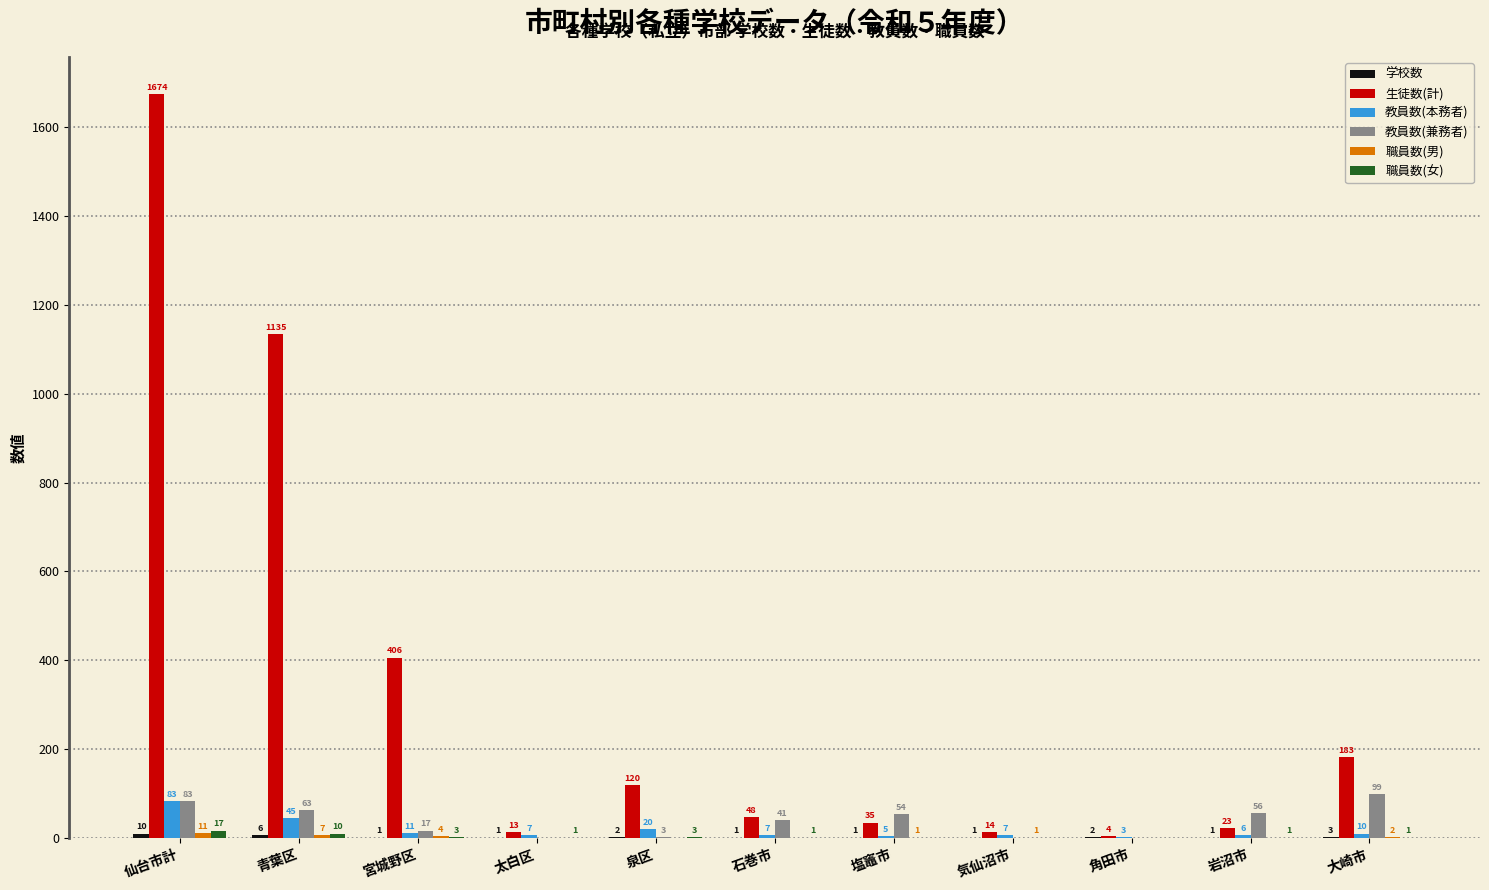

At which label is 教員数(兼務者) closest to 49?

塩竈市